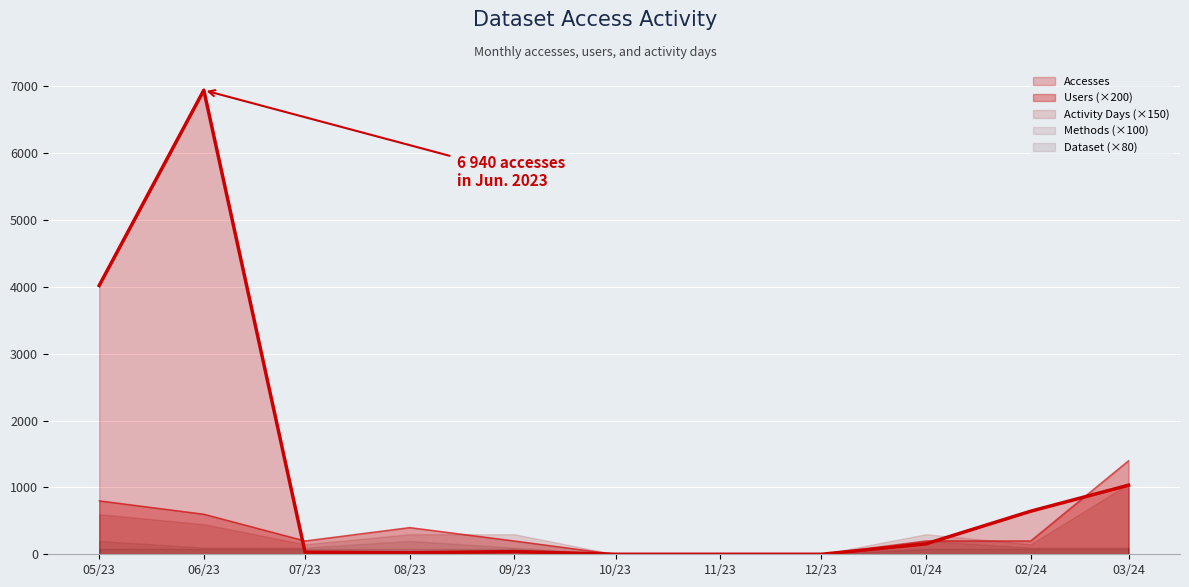

At 2023-06-01, list the series in order from smallest to largest.

Methods, Dataset, Users, Activity Days, Accesses